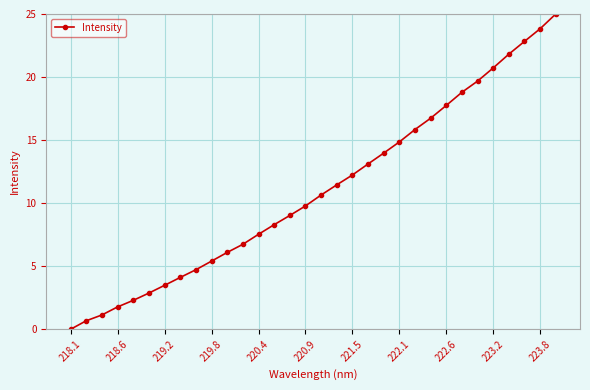

What is the maximum value shown in the chart?

25.0